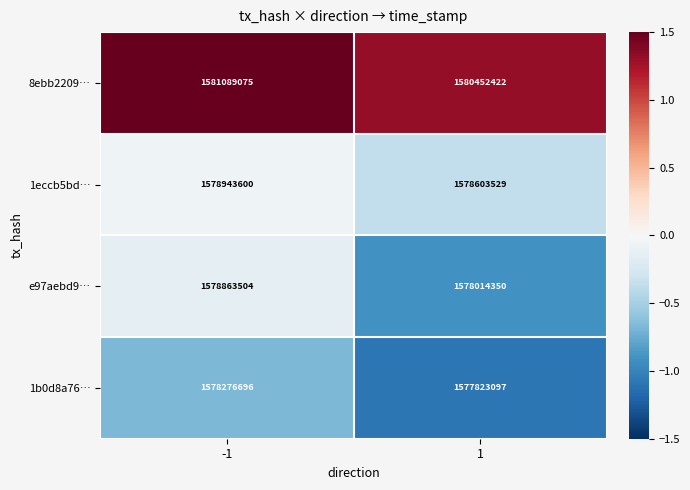

What is the difference between the maximum and minimum values in the 1b0d8a76… series?

453599